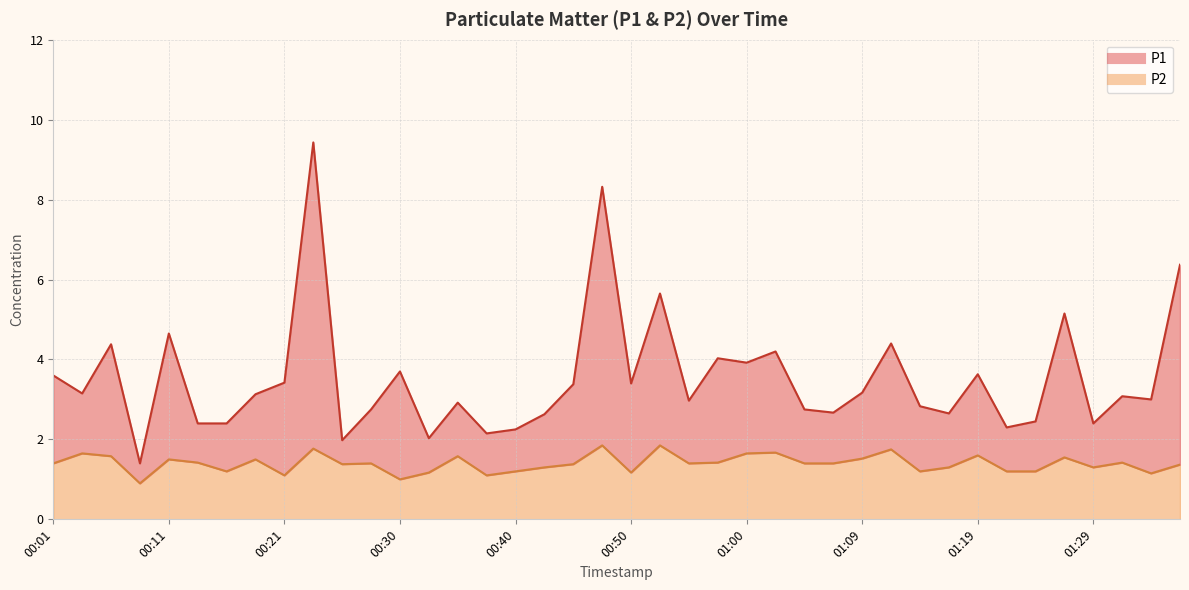

At which category does the chart reach its minimum across all series?

00:08